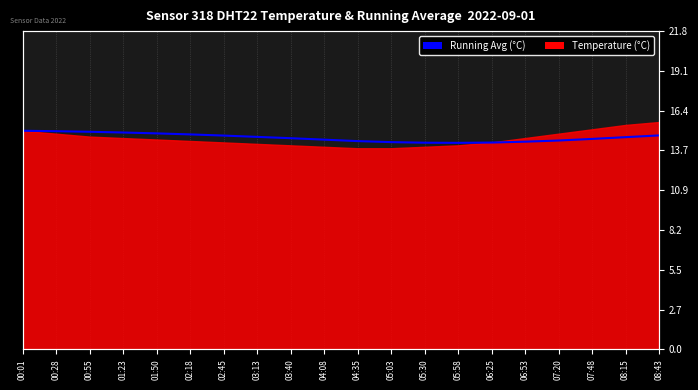

How many points are lower than both their immediate neighbors (excluding endpoints)?

1